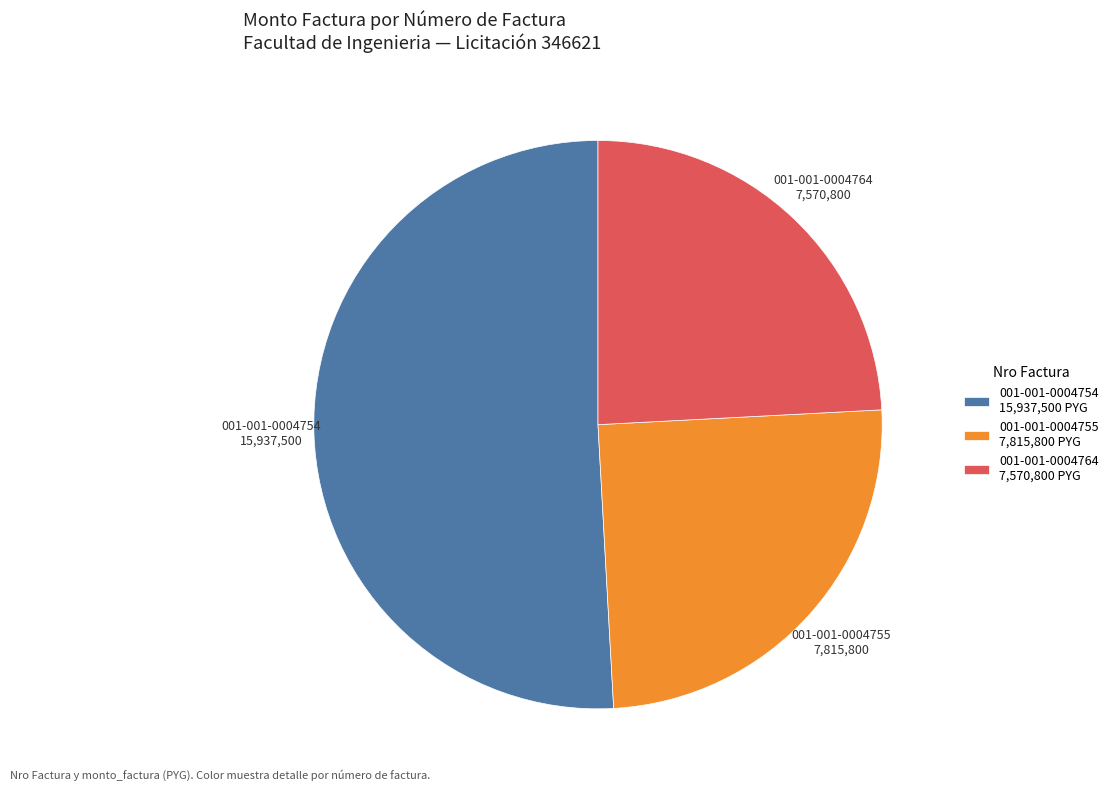

Combined, do 001-001-0004764 and 001-001-0004755 account for over 50%?

No